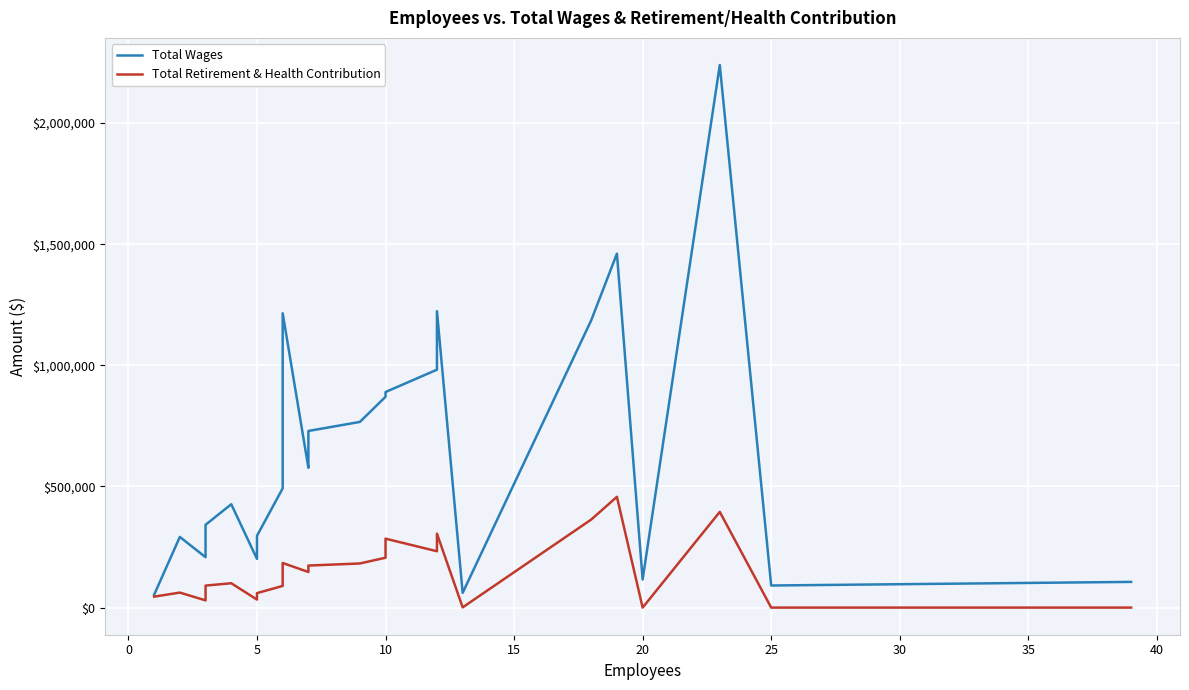

True or false: Total Retirement & Health Contribution and Total Wages intersect in this chart.

False